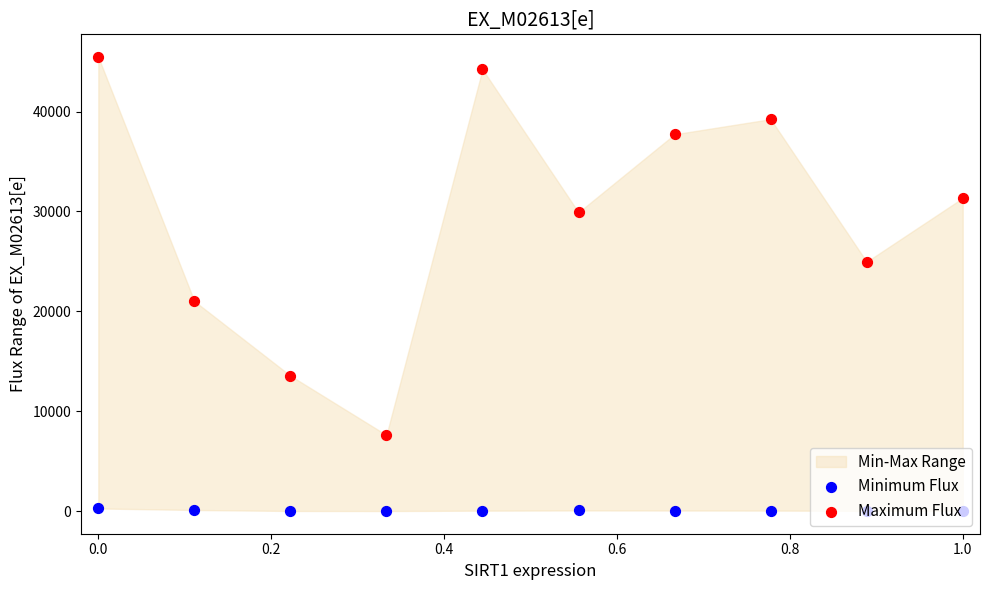

Which series has the largest total across all categories?

Maximum Flux